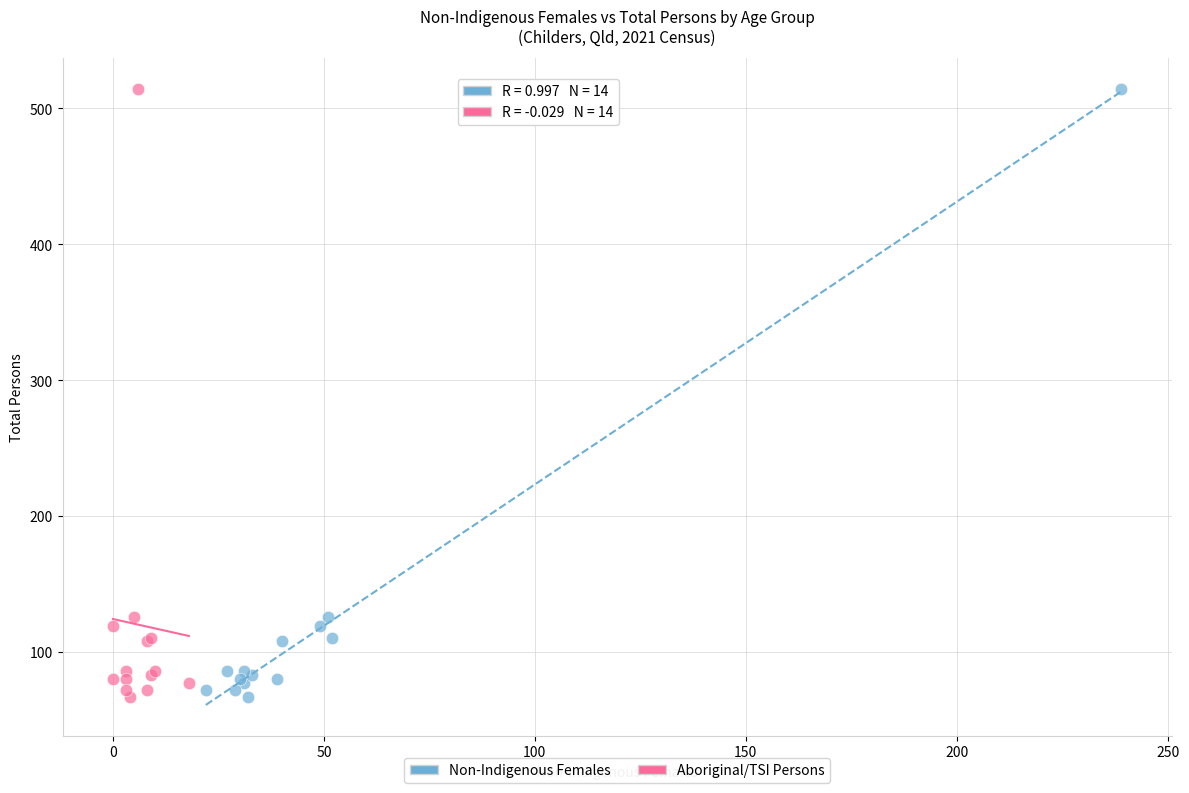

What are all the series names shown in the legend?

Non-Indigenous Females, Aboriginal/TSI Persons